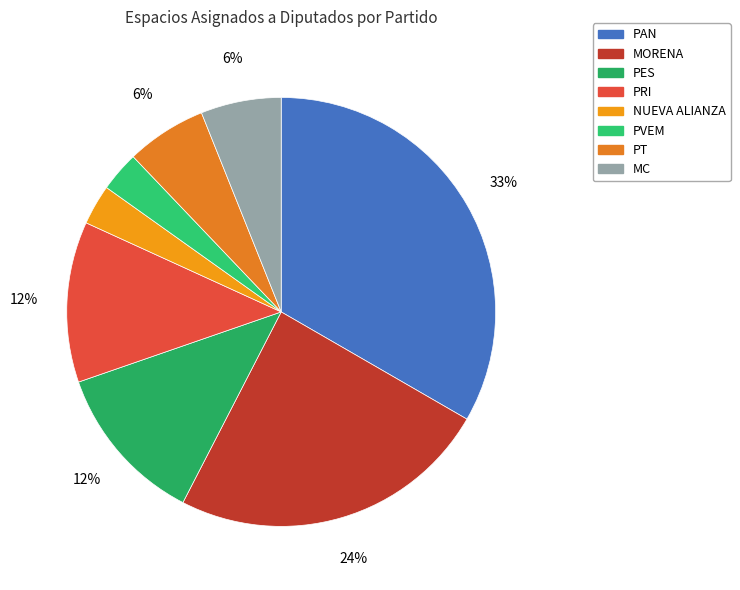

True or false: PES accounts for 12% of the total.

True